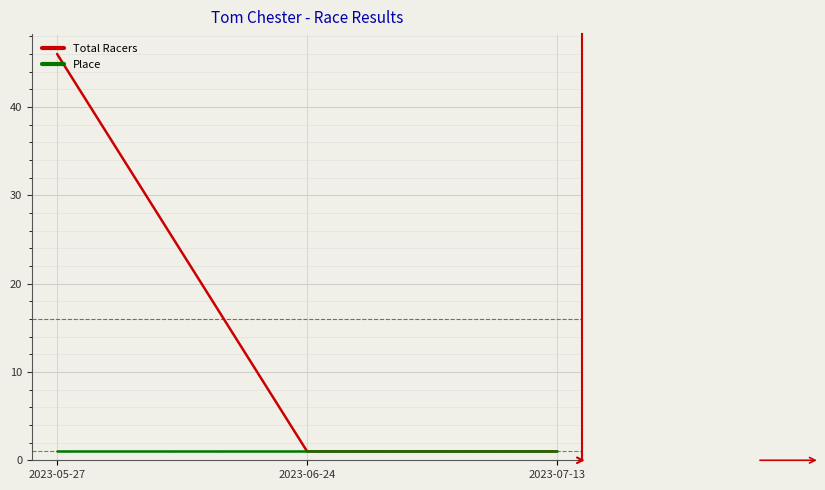

How many Total Racers values are between 1 and 46?

3